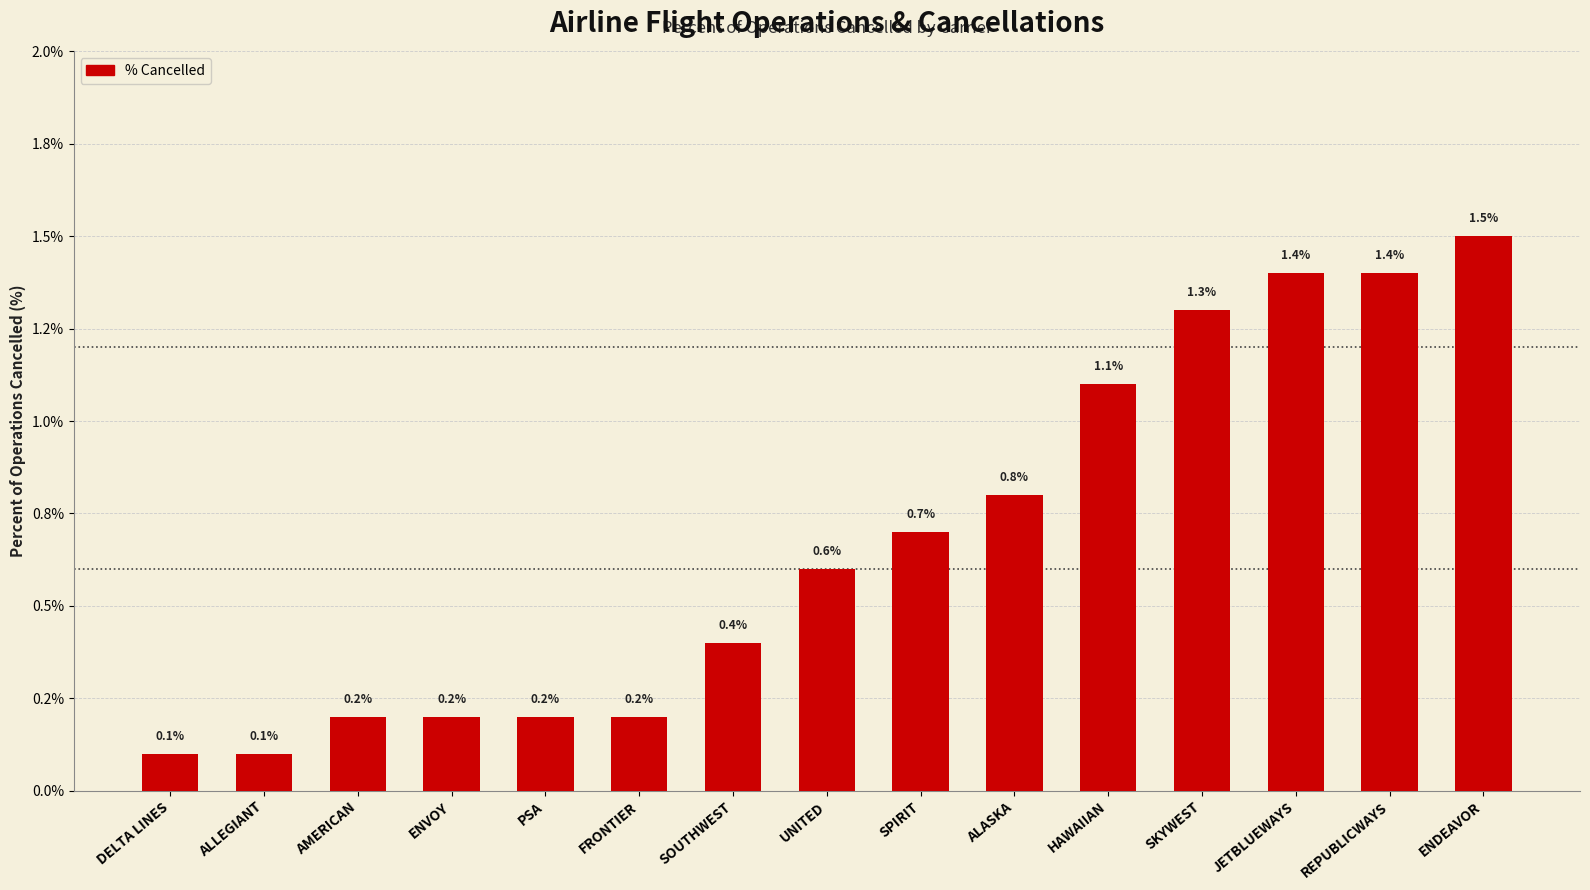

What is the minimum value shown in the chart?

0.1